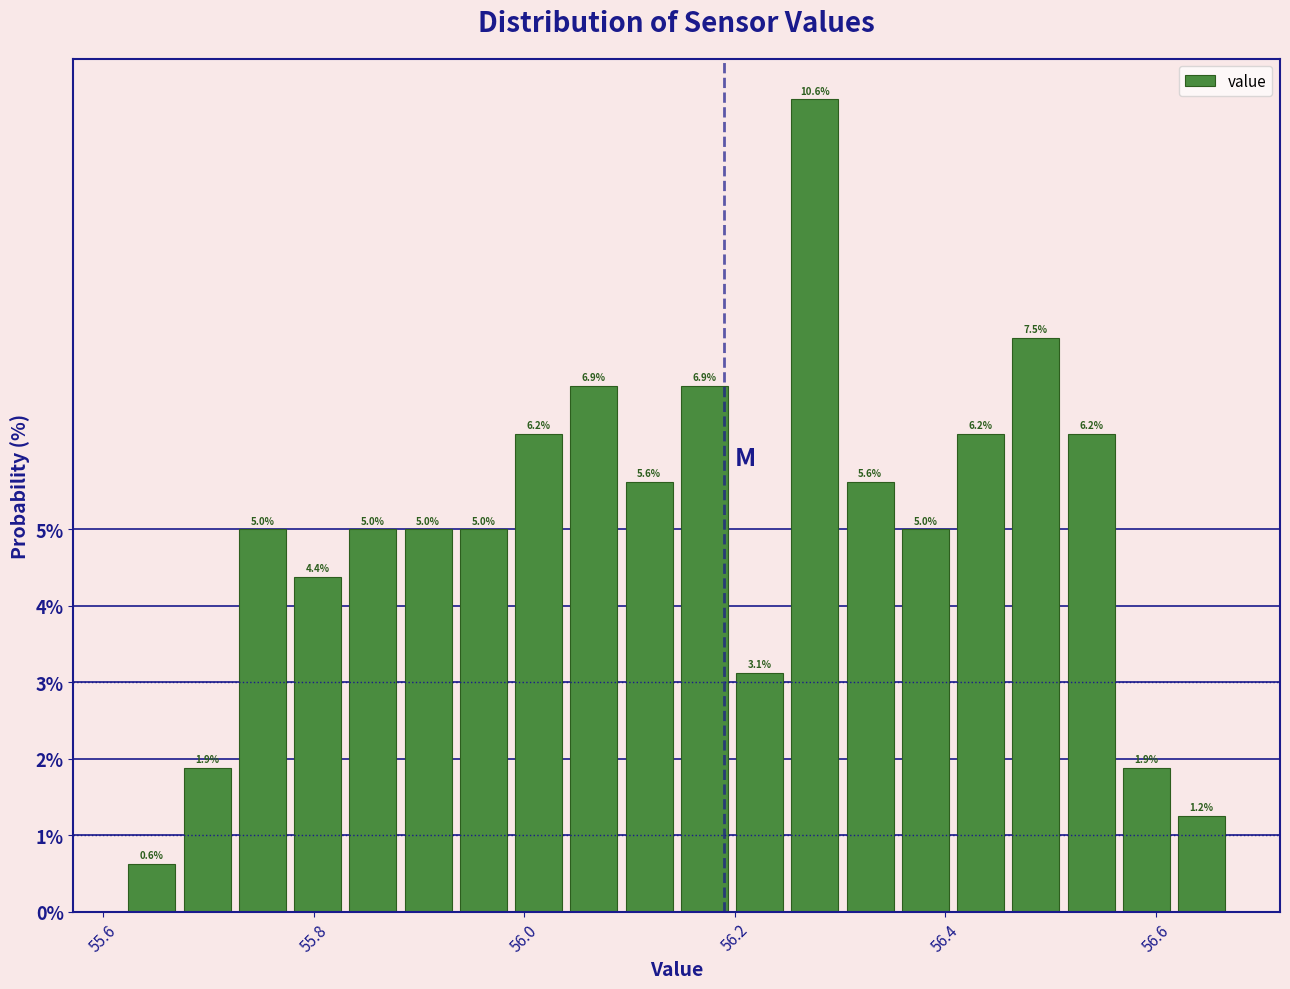

Around what value on the x-axis is the tallest bar? Give the approximate position of its centre, as read against the axis.

56.28